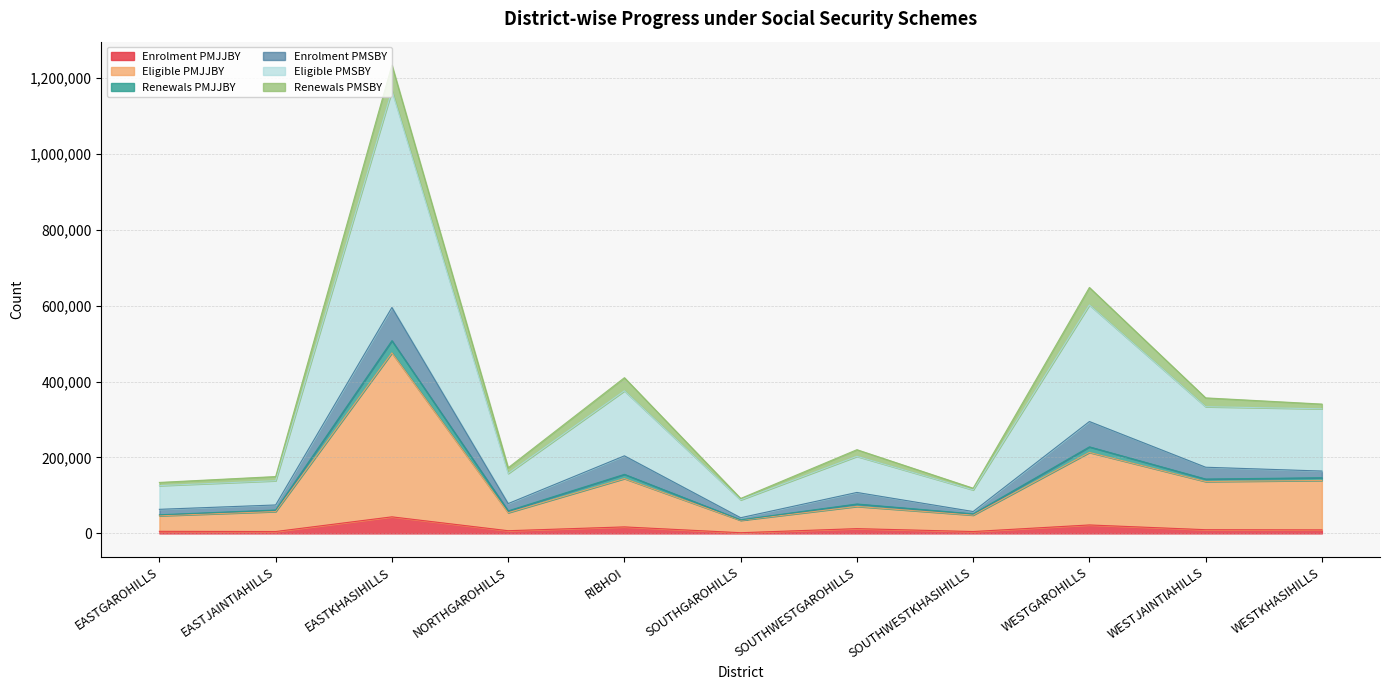

What is the total value across all series at SOUTHGAROHILLS?

92056